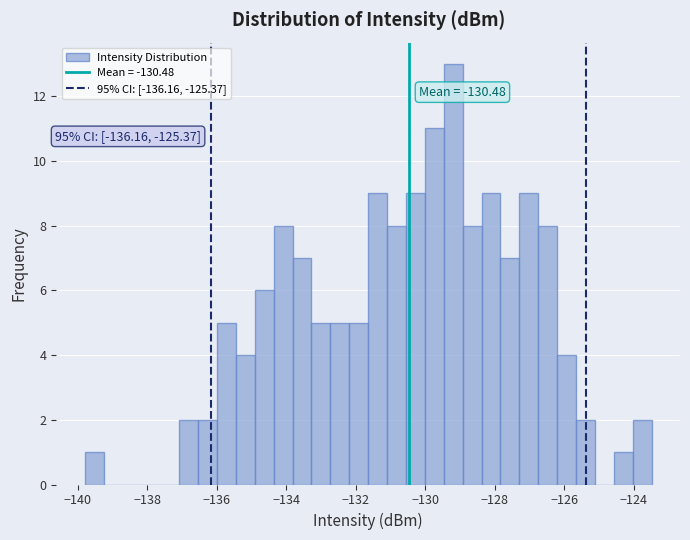

Read against the x-axis, roughly where is the centre of the tallest bar?

-129.2